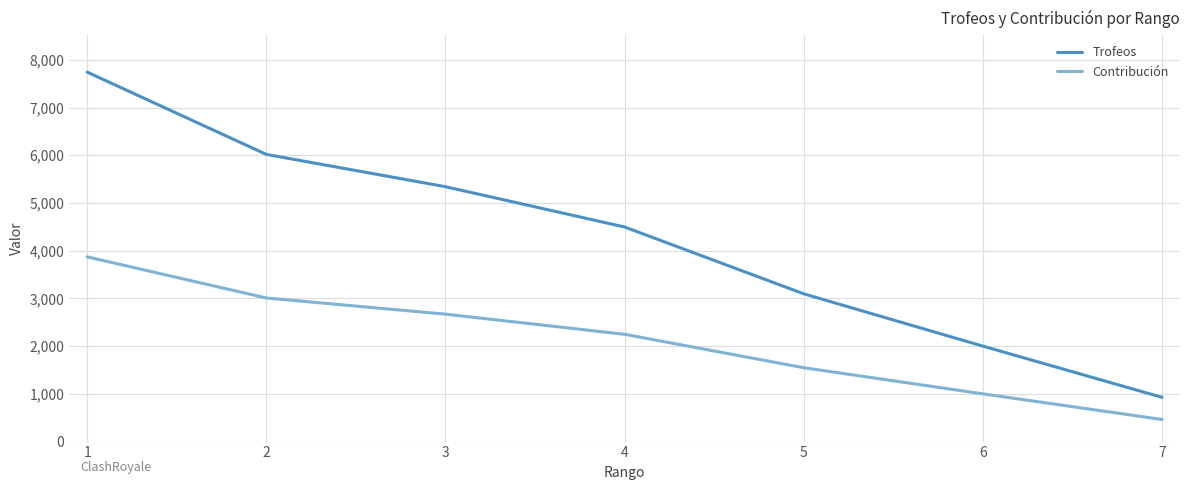

What is the difference between the second highest and second lowest values in the Trofeos series?

4018